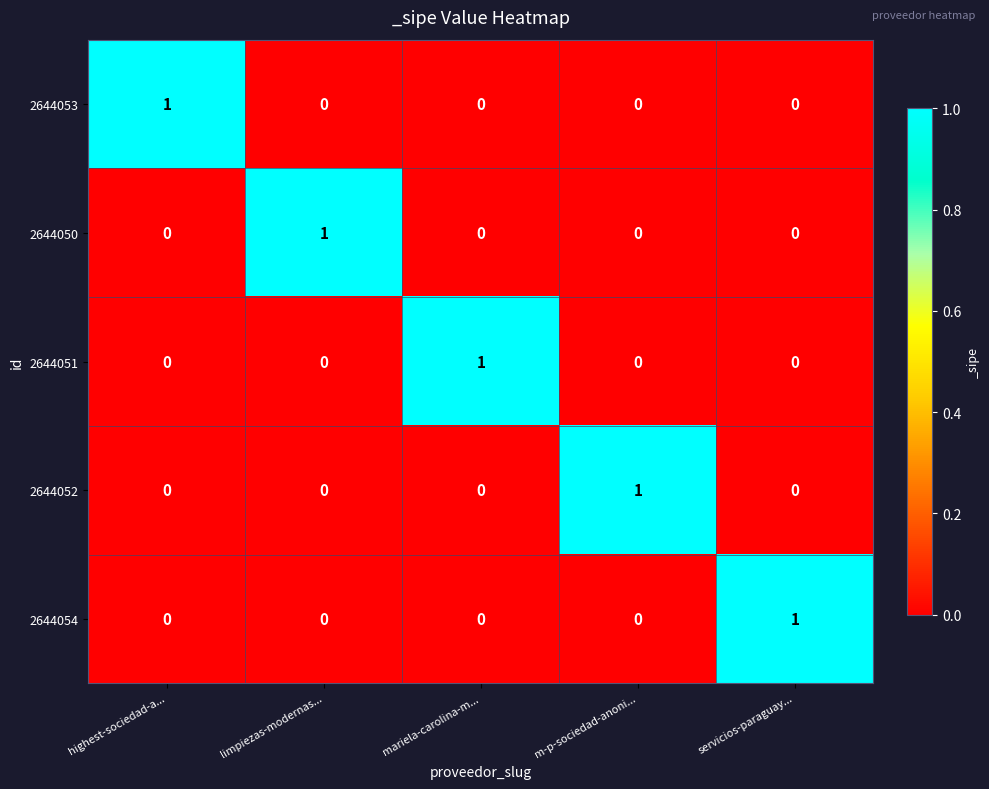

How many data points in 2644052 are above 0?

1